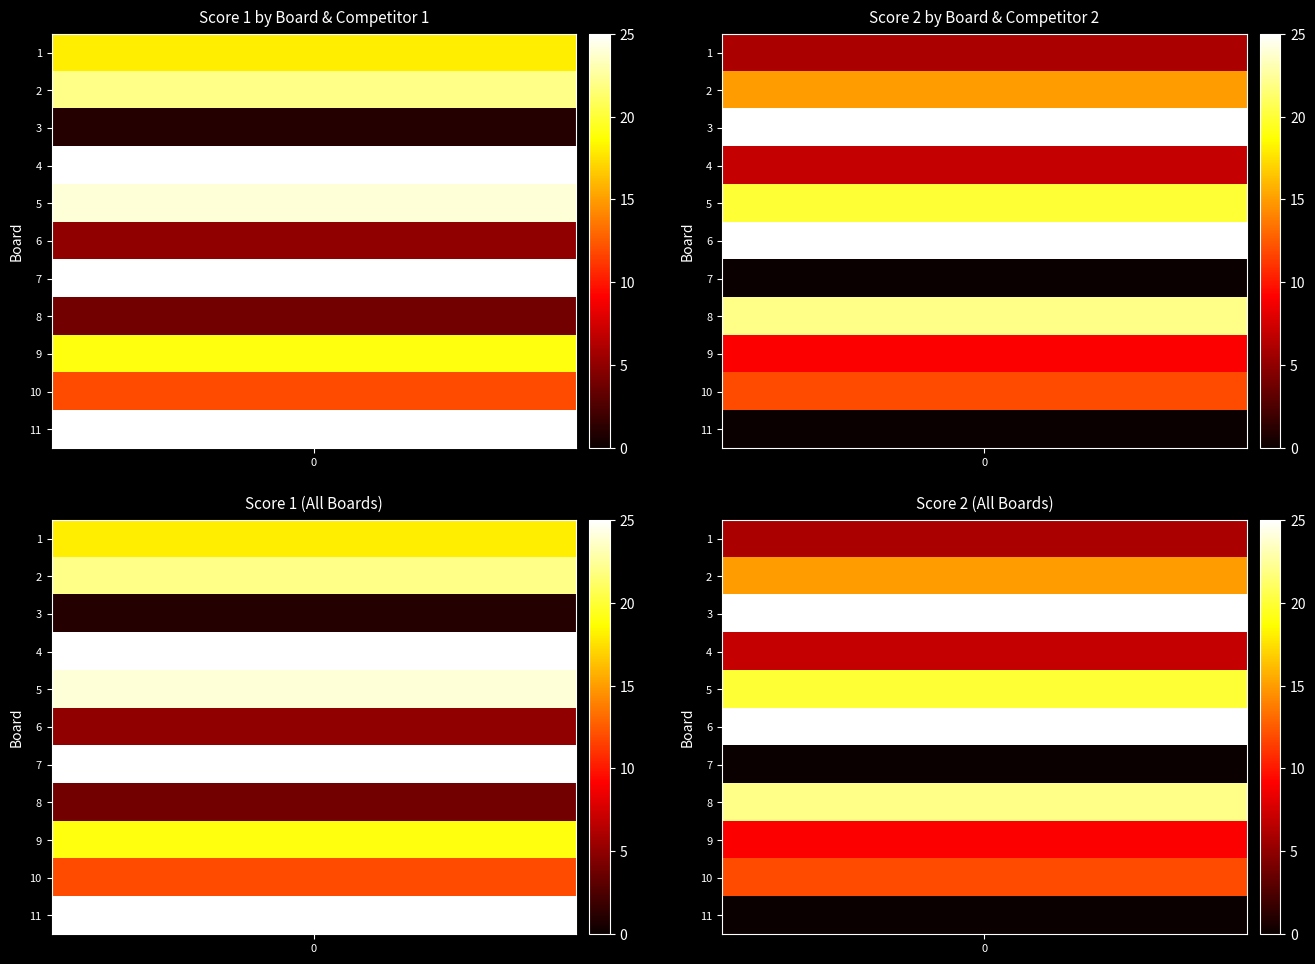

Which has a higher value, 5 or 4?

4